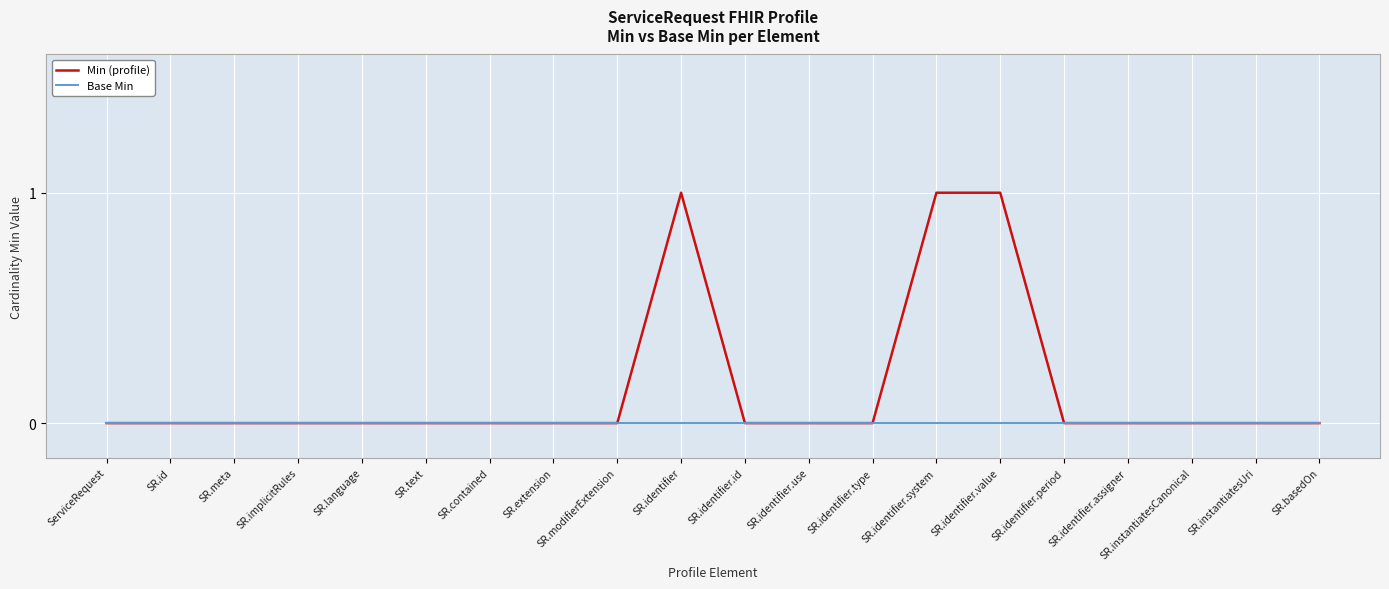

What is the maximum value shown in the chart?

1